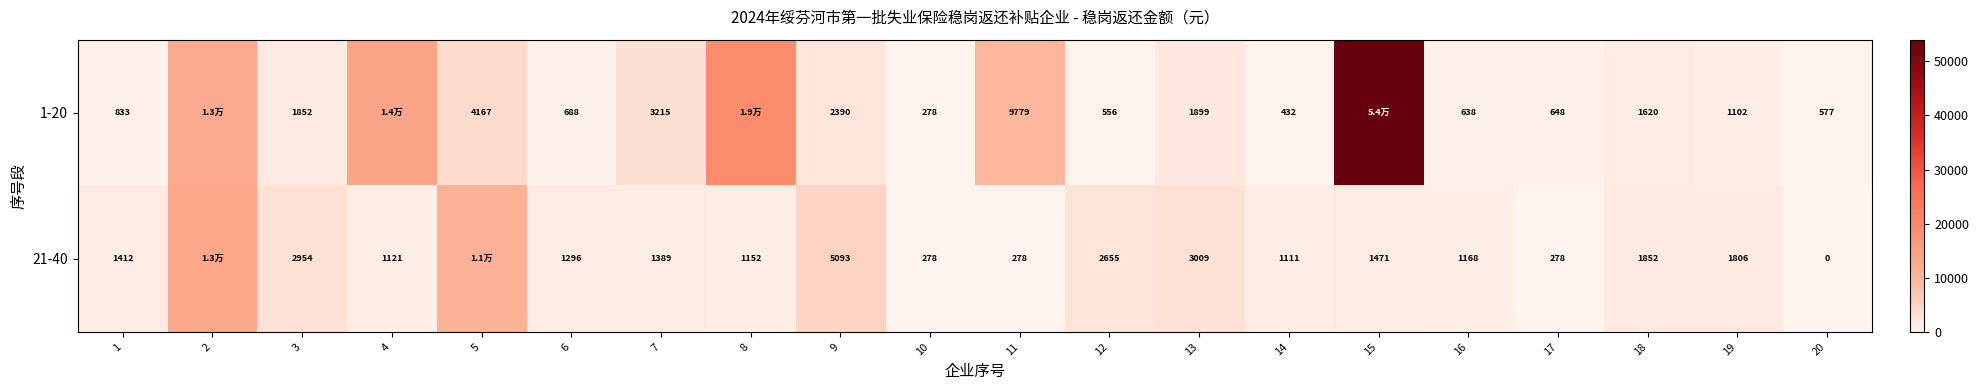

What is the spread (max minus min) of values at 17?

370.0